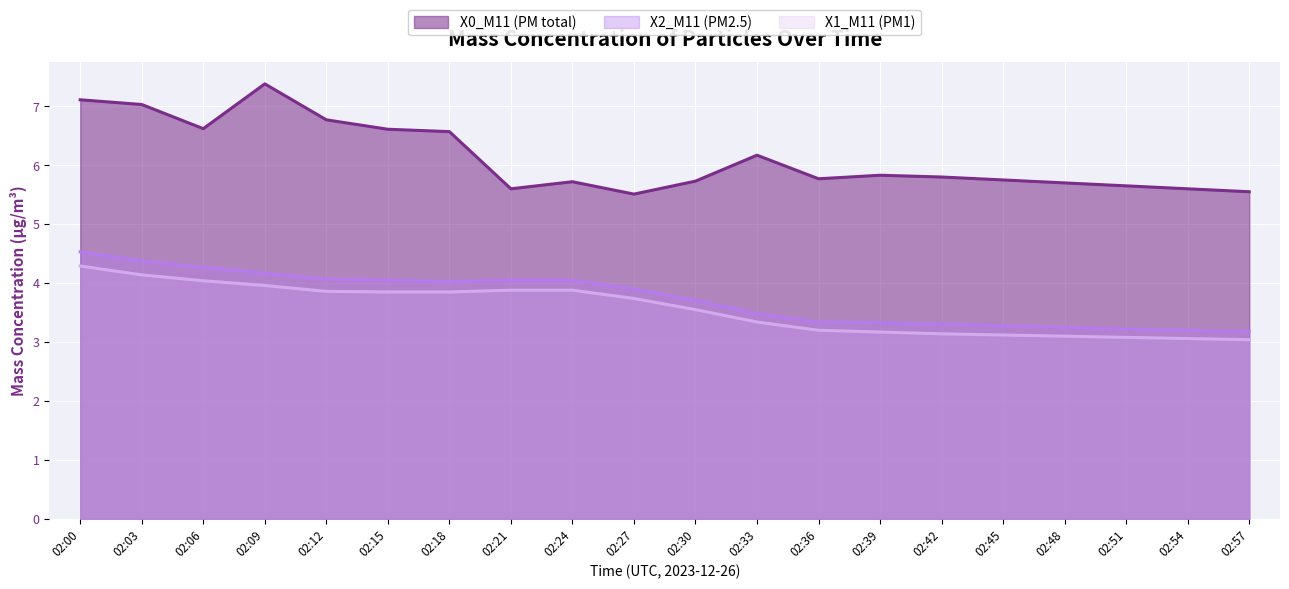

True or false: X1_M11 (PM1) has a value of 4.1 at 02:03.

True